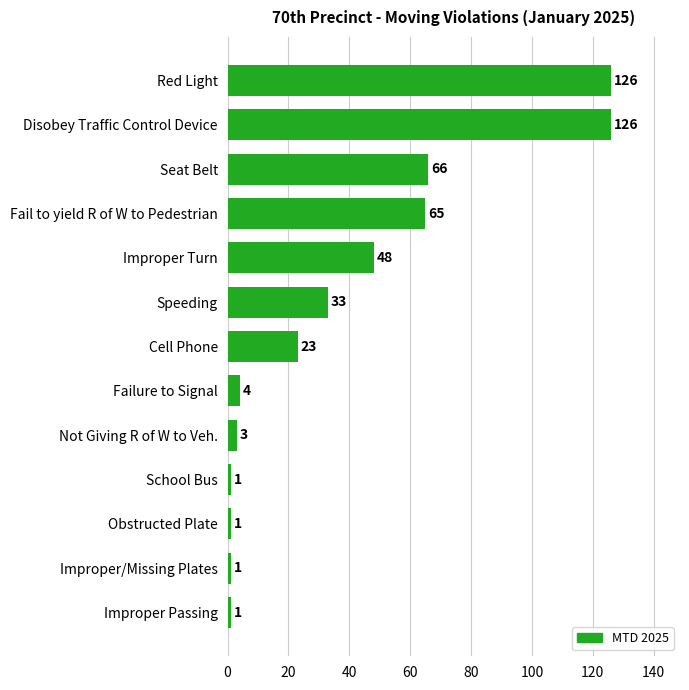

Where is the data nearest to the value 63?

Fail to yield R of W to Pedestrian